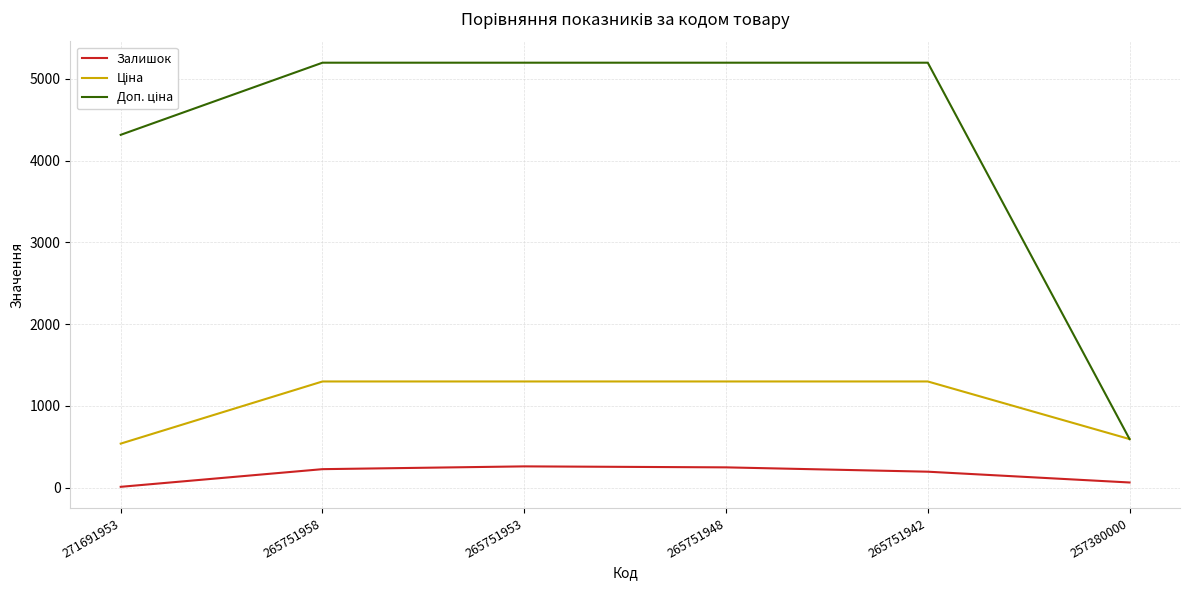

Count the number of data series in this chart.

3